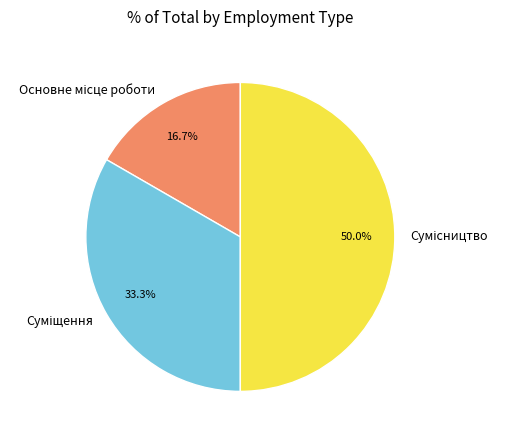

To the nearest percent, what is the average slice percentage?

33%